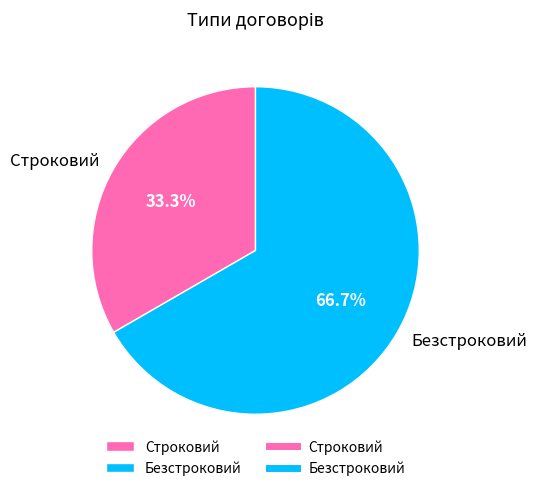

To the nearest percent, what is the combined percentage of Безстроковий and Строковий?

100%